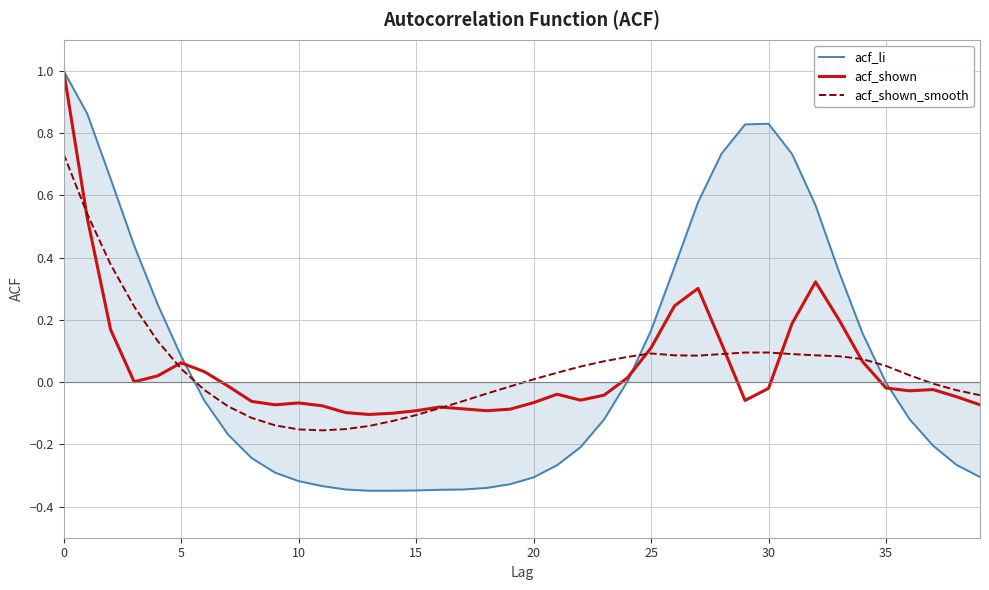

What is the greatest value displayed?

1.0